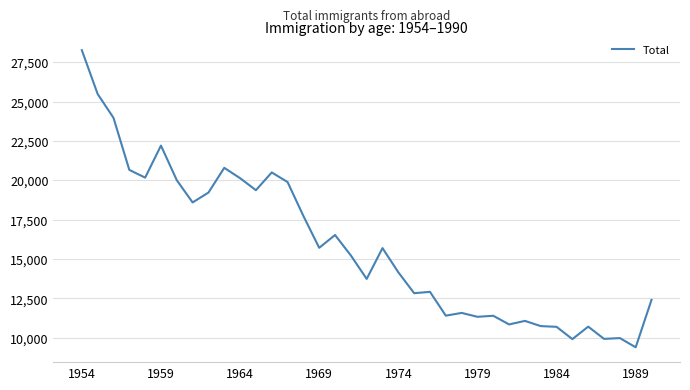

What is the difference between the maximum and minimum values?

18869